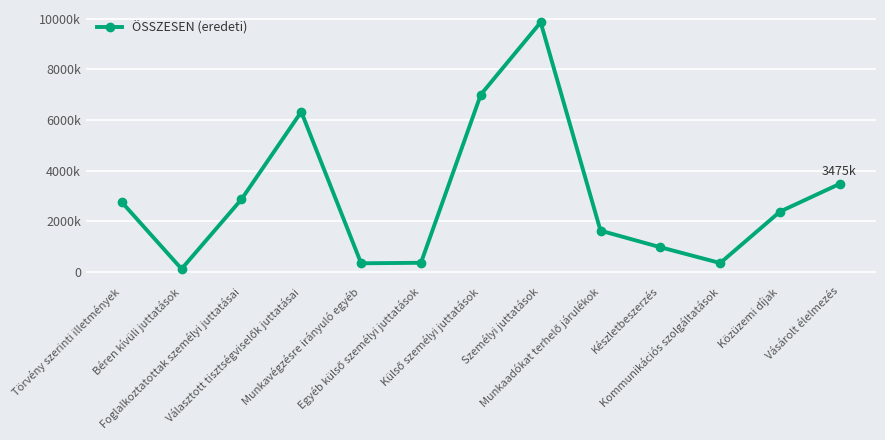

Is it true that the value at Közüzemi díjak is 4204296?

False